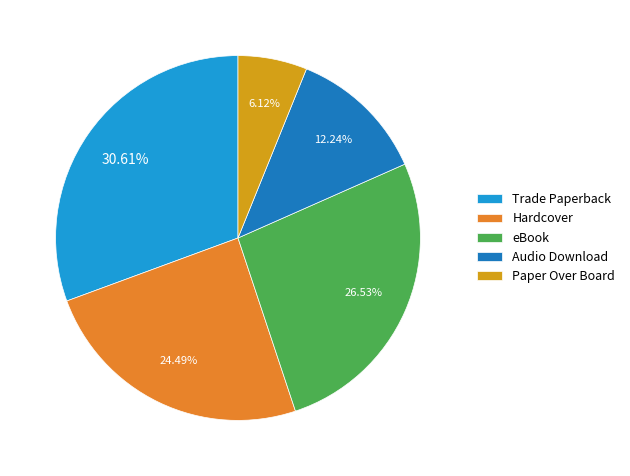

How many slices are in this pie chart?

5